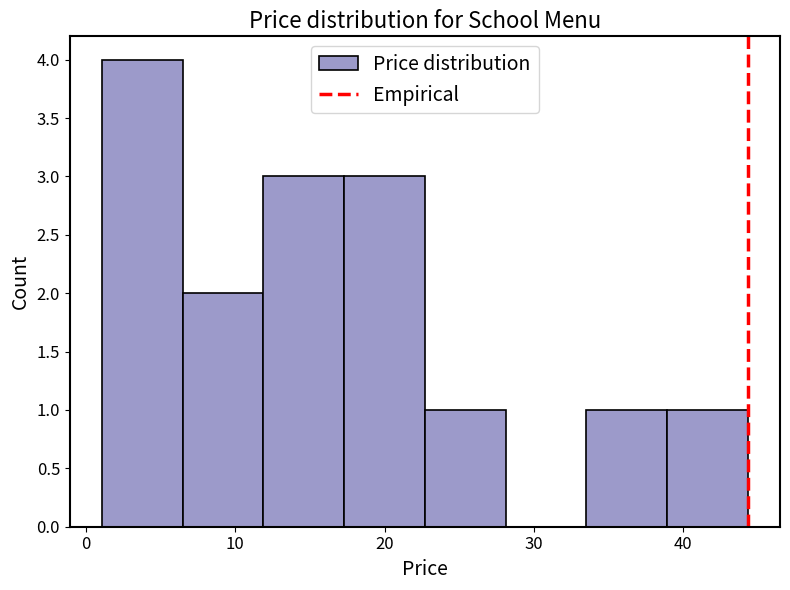

Reading left to right, list every bar in this chart as the range it spans on the x-axis followed by its height. Neither the bar edges nor the heights are printed on the chart, so give them approximately, as read against the axes.

1 to 6: 4
6 to 12: 2
12 to 17: 3
17 to 23: 3
23 to 28: 1
28 to 34: 0
34 to 39: 1
39 to 44: 1